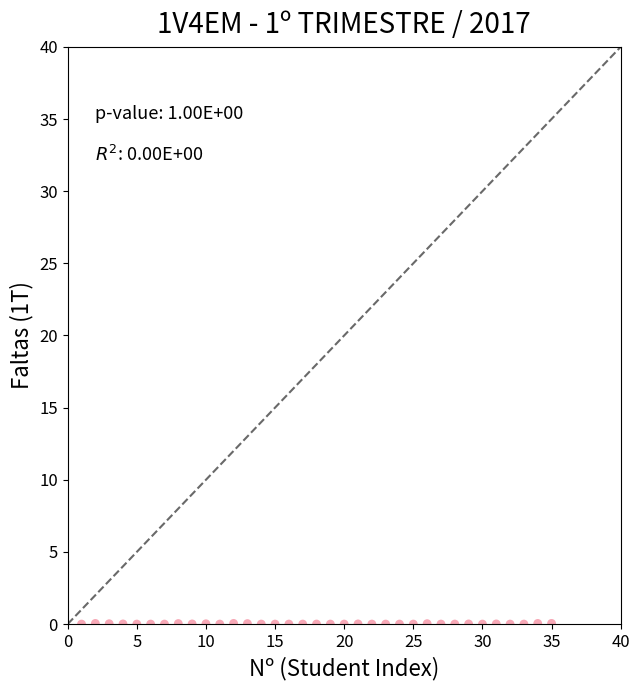

What is the range of X values (max minus min)?

34.0